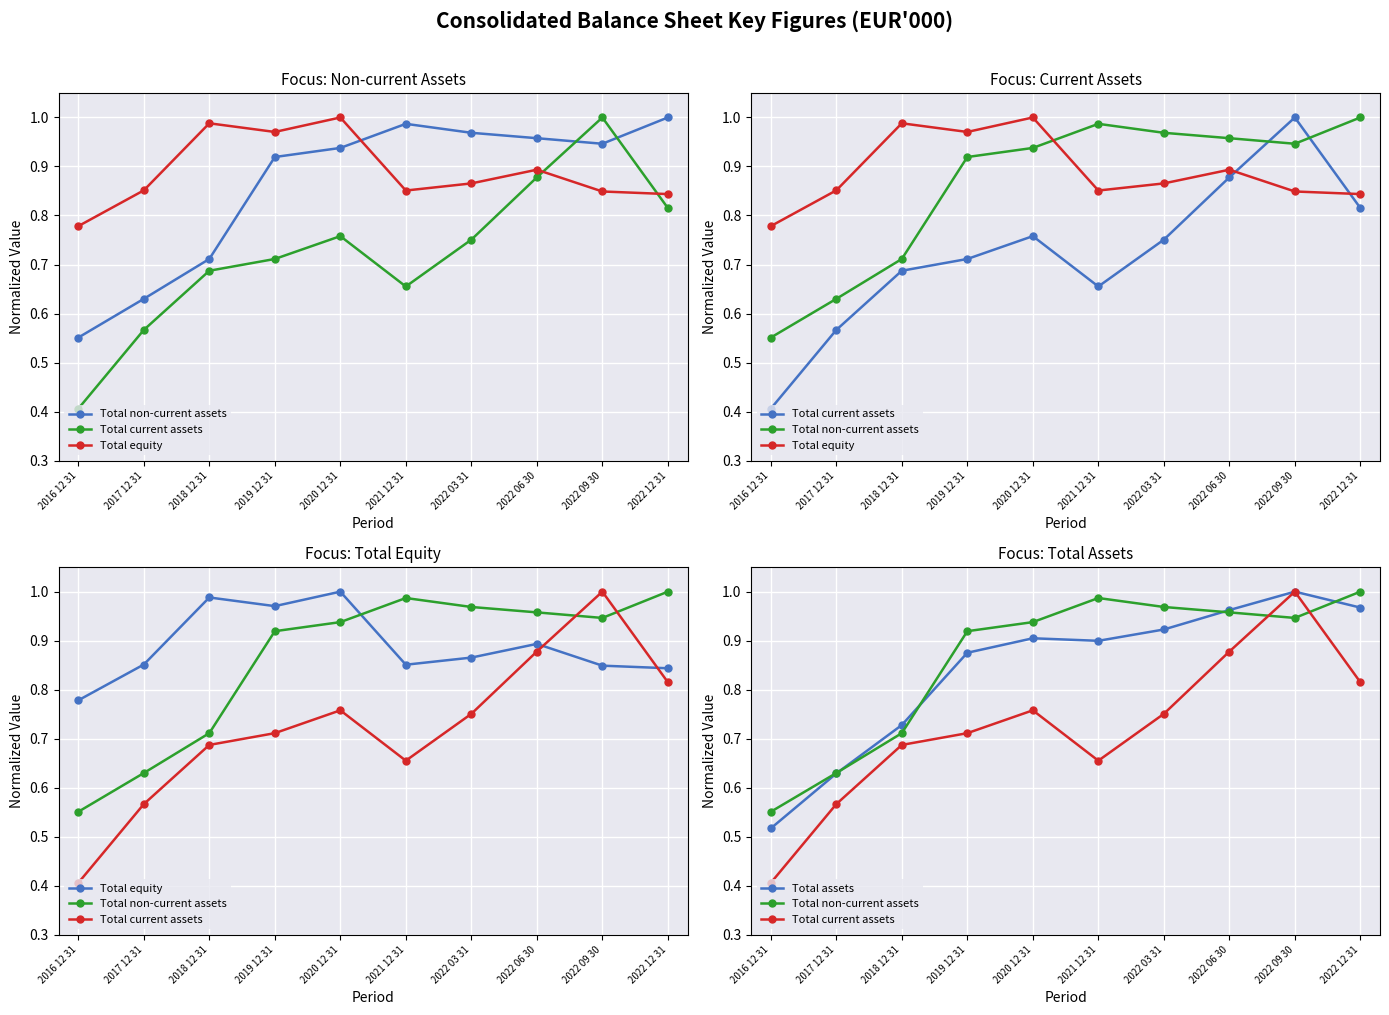

Is the value of Total equity at 2018 12 31 greater than the value of Total assets at 2018 12 31?

Yes